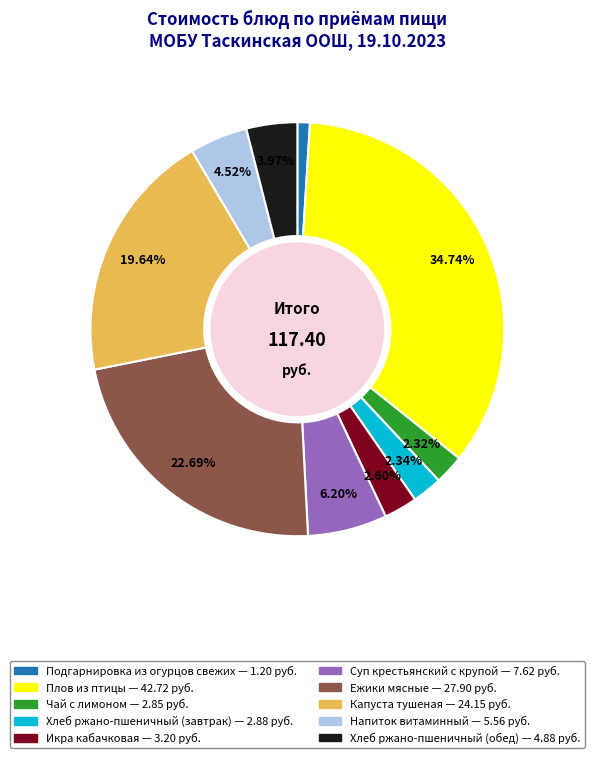

What is the ratio of the value at Икра кабачковая to the value at Хлеб ржано-пшеничный (завтрак)?

1.1